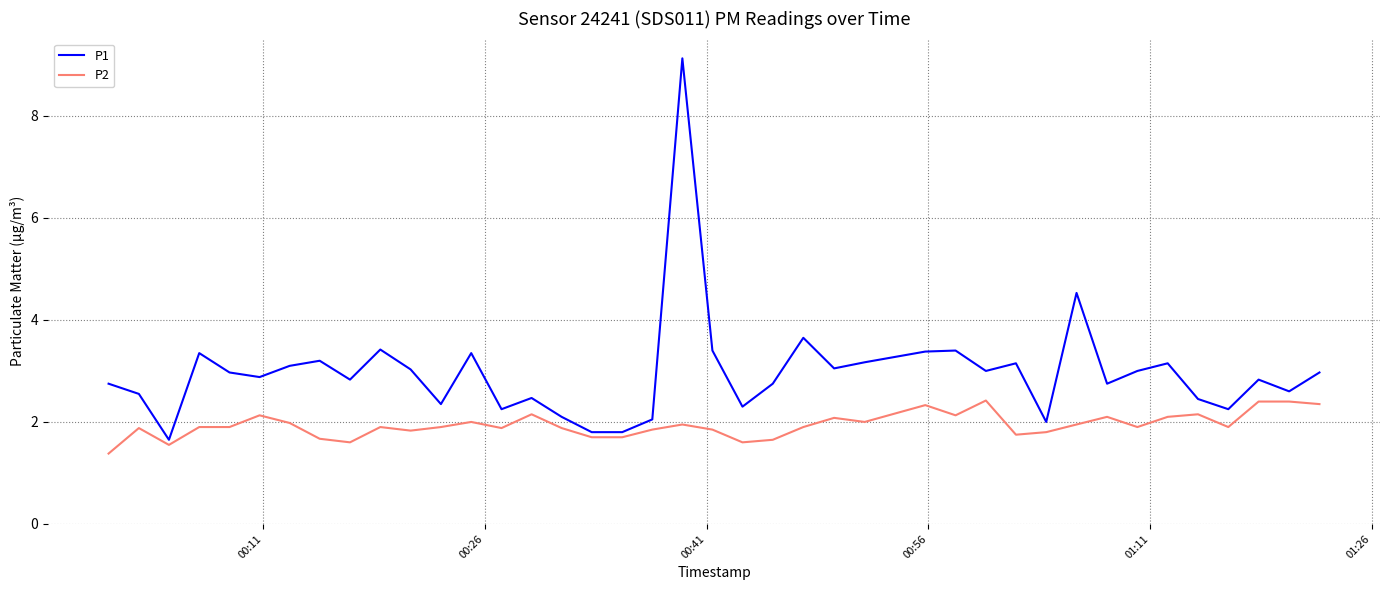

What is the maximum value for P1?

9.1